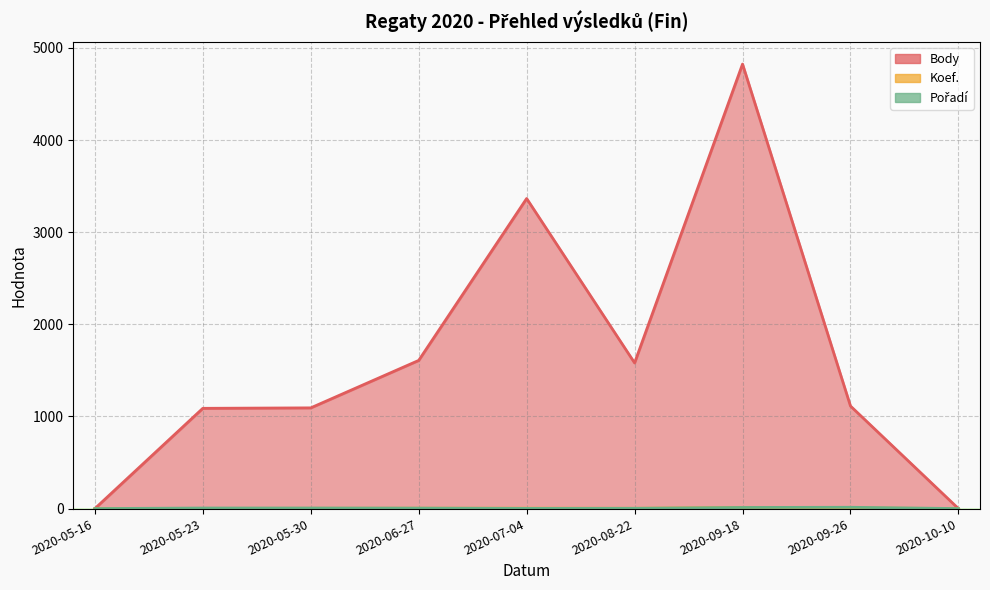

At how many categories does at least one series exceed 4083?

1